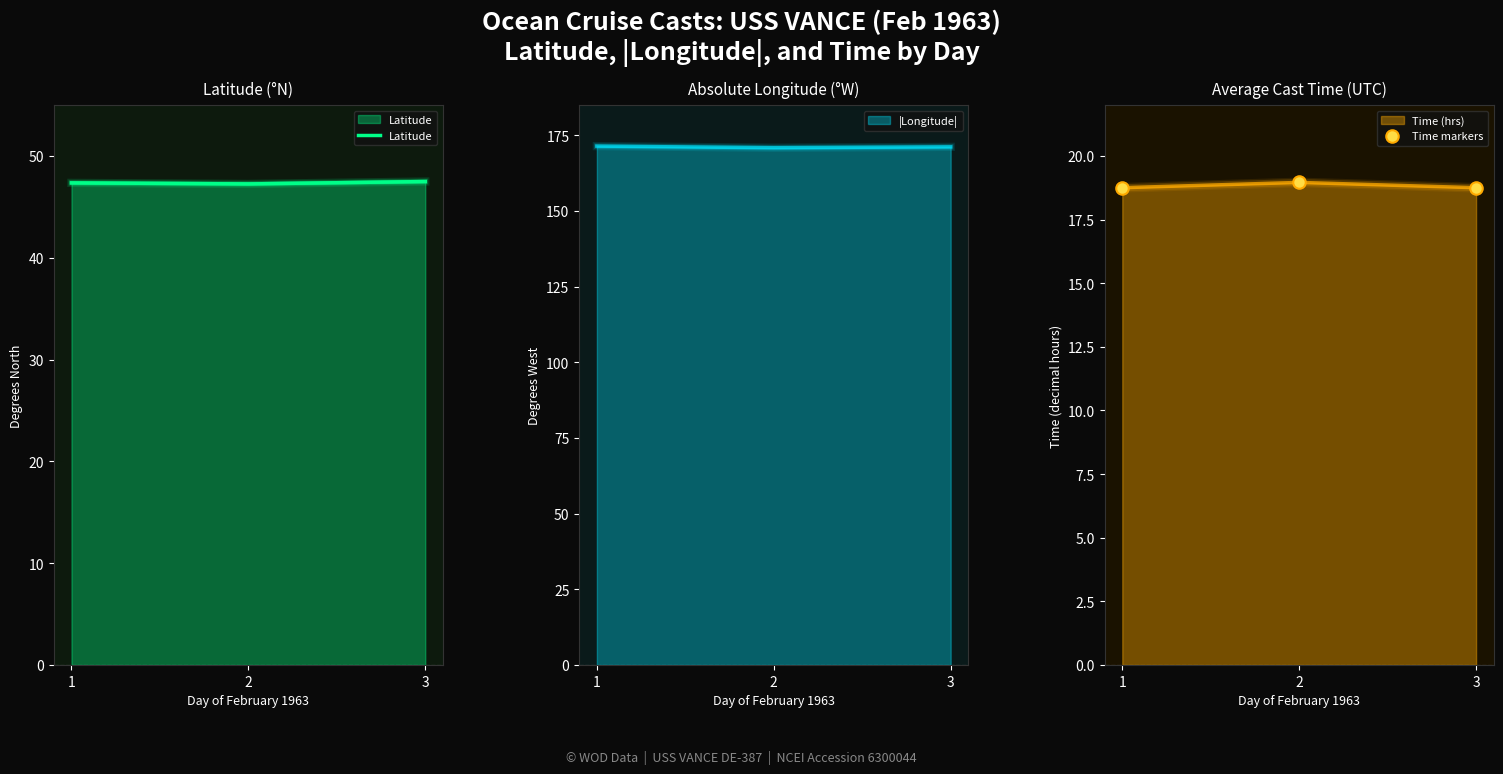

What is the maximum value for Time markers?

19.0